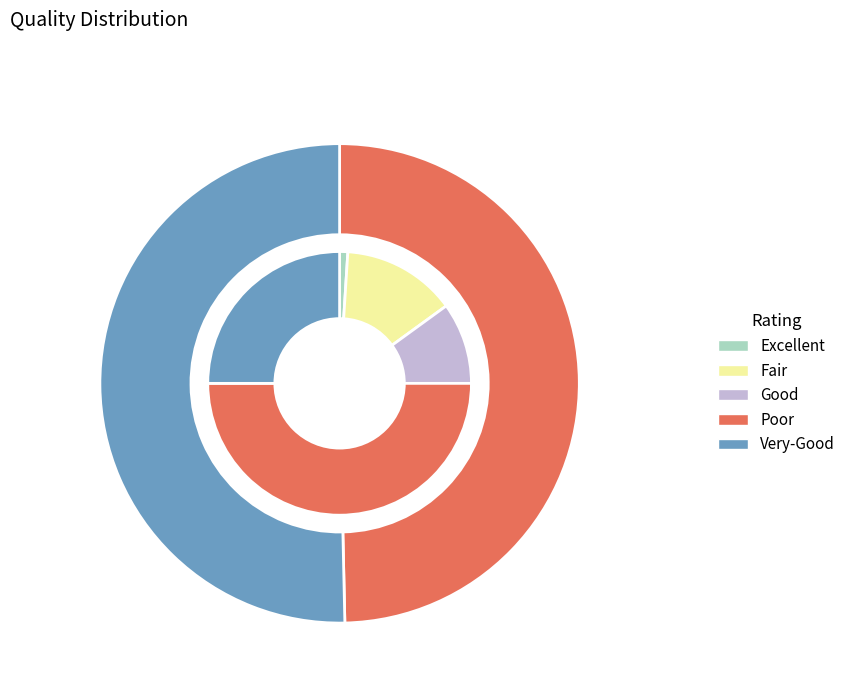

How many slices are in this pie chart?

2